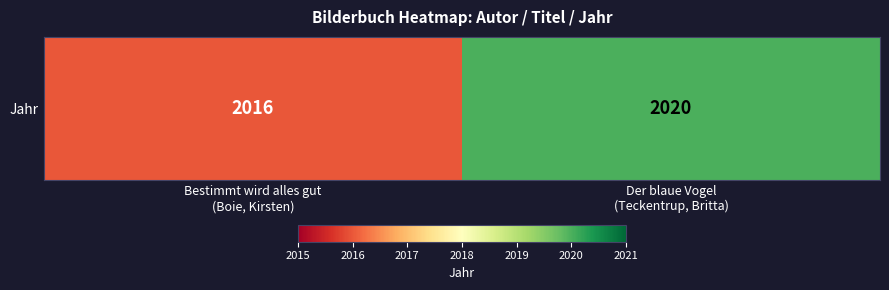

How many series are shown in this chart?

1